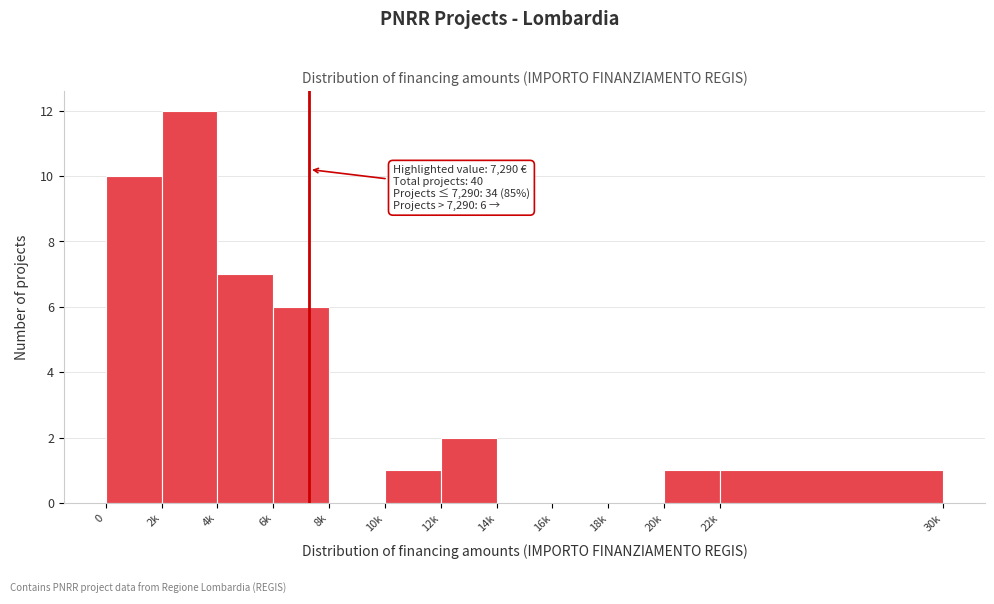

Reading right to left, what are all the values shown in this chart?

22k=1	20k=1	18k=0	16k=0	14k=0	12k=2	10k=1	8k=0	6k=6	4k=7	2k=12	0=10